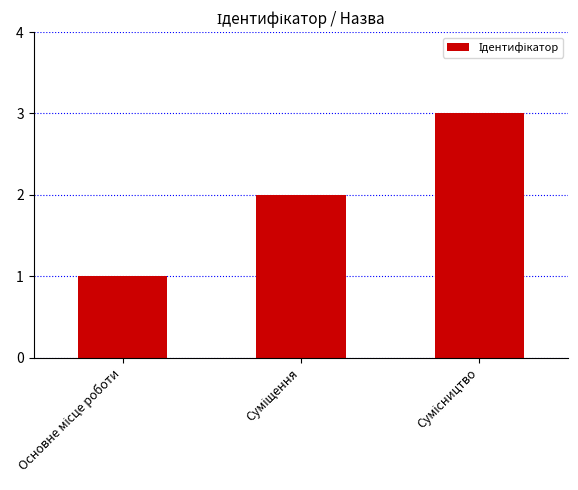

What is the greatest value displayed?

3